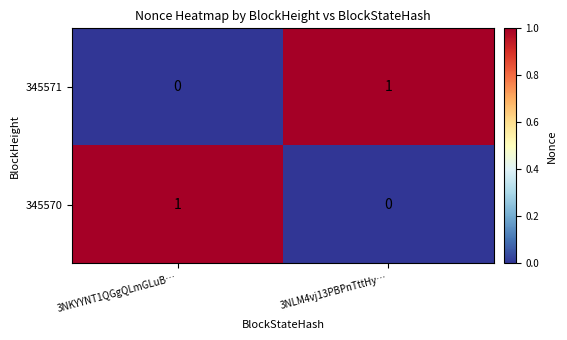

Reading right to left, transcribe all the data shown in this chart.

345571: 3NLM4vj13PBPnTttHy…=1	3NKYYNT1QGgQLmGLuB…=0
345570: 3NLM4vj13PBPnTttHy…=0	3NKYYNT1QGgQLmGLuB…=1